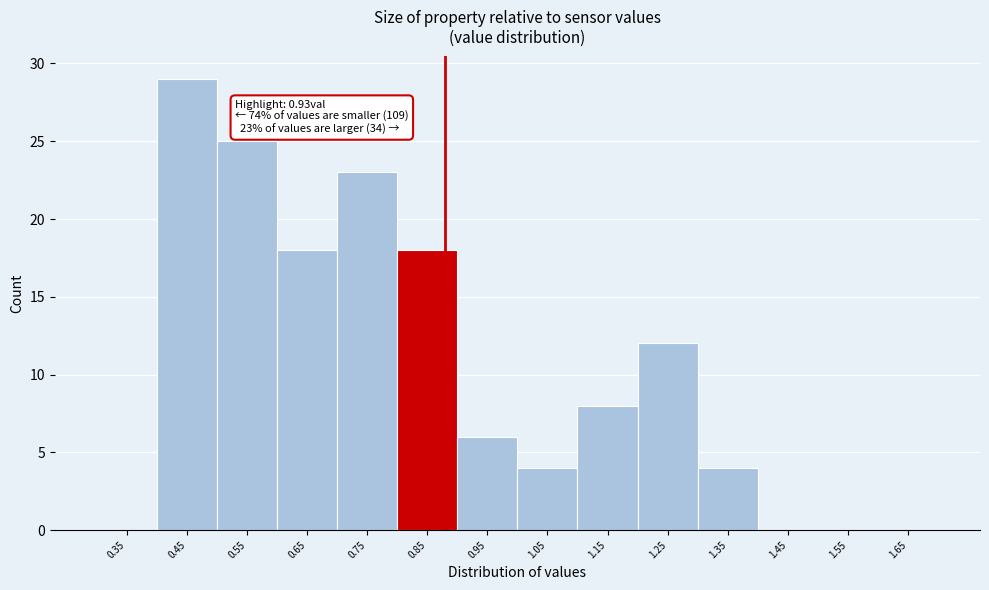

Reading left to right, list all the values displayed in this chart.

0.35=0	0.45=29	0.55=25	0.65=18	0.75=23	0.85=18	0.95=6	1.05=4	1.15=8	1.25=12	1.35=4	1.45=0	1.55=0	1.65=0